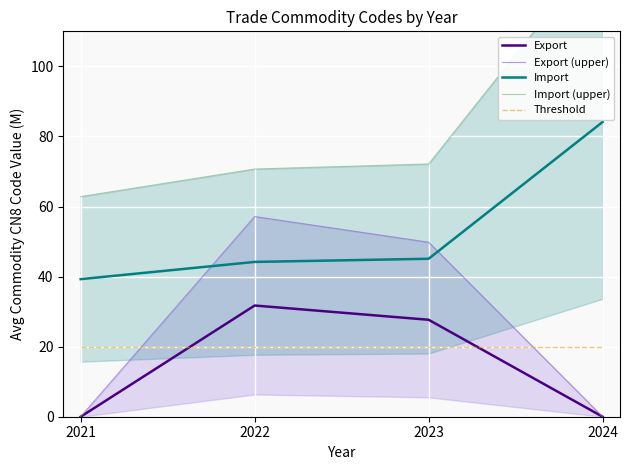

How many data points in Export (upper) are above 49?

2